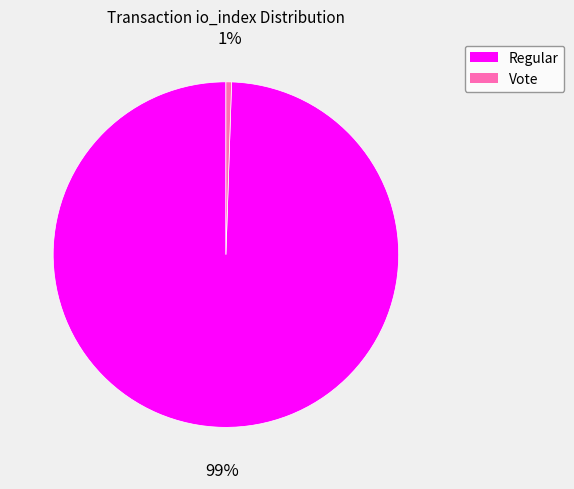

How many segments does this pie chart have?

2